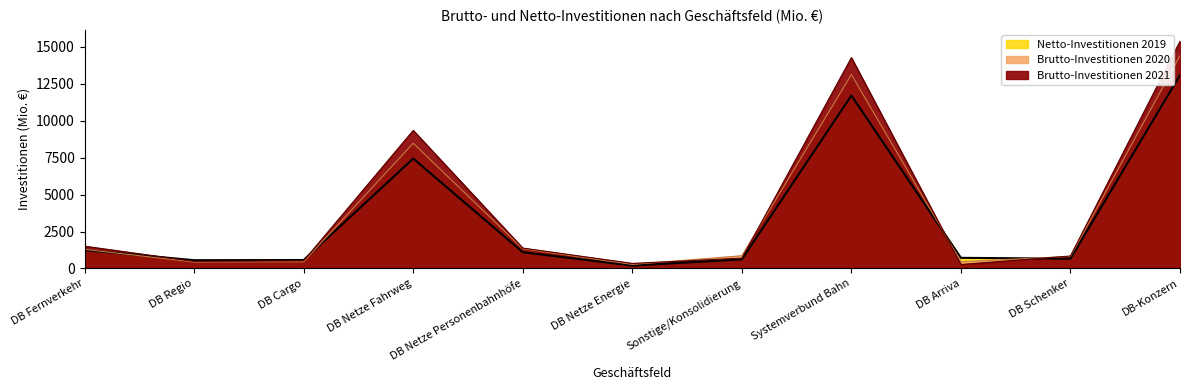

What is the total value across all series at DB Netze Personenbahnhöfe?

3814